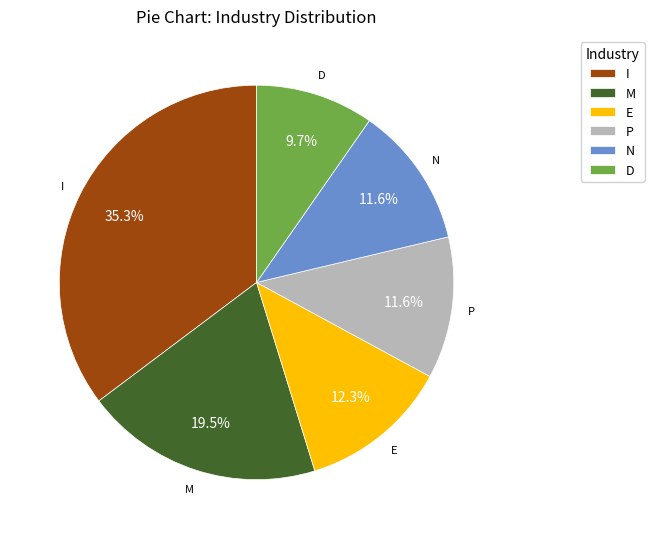

To the nearest percent, what percentage of the pie is I?

35%